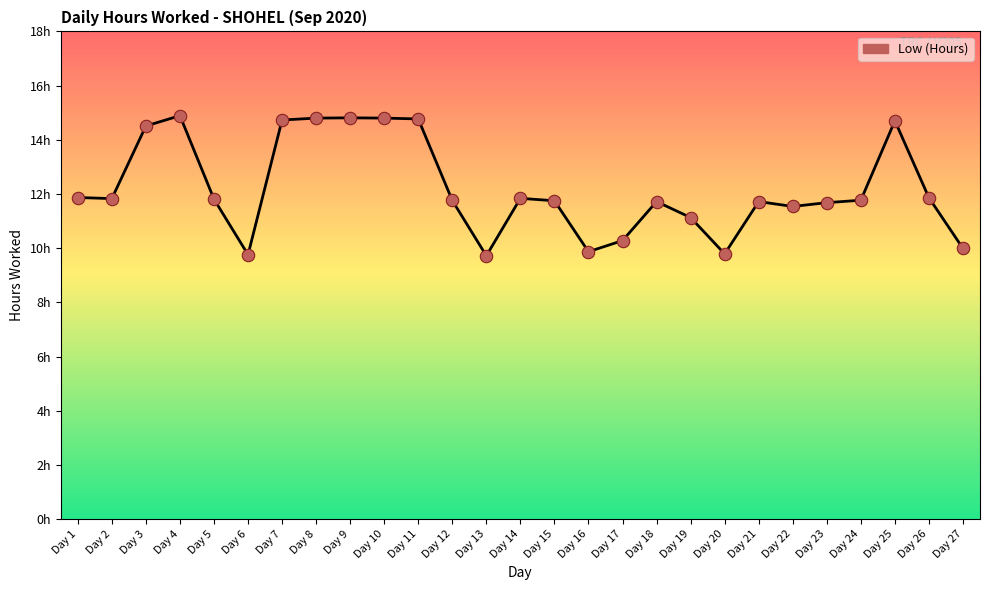

Between Day 25 and Day 12, which is larger?

Day 25